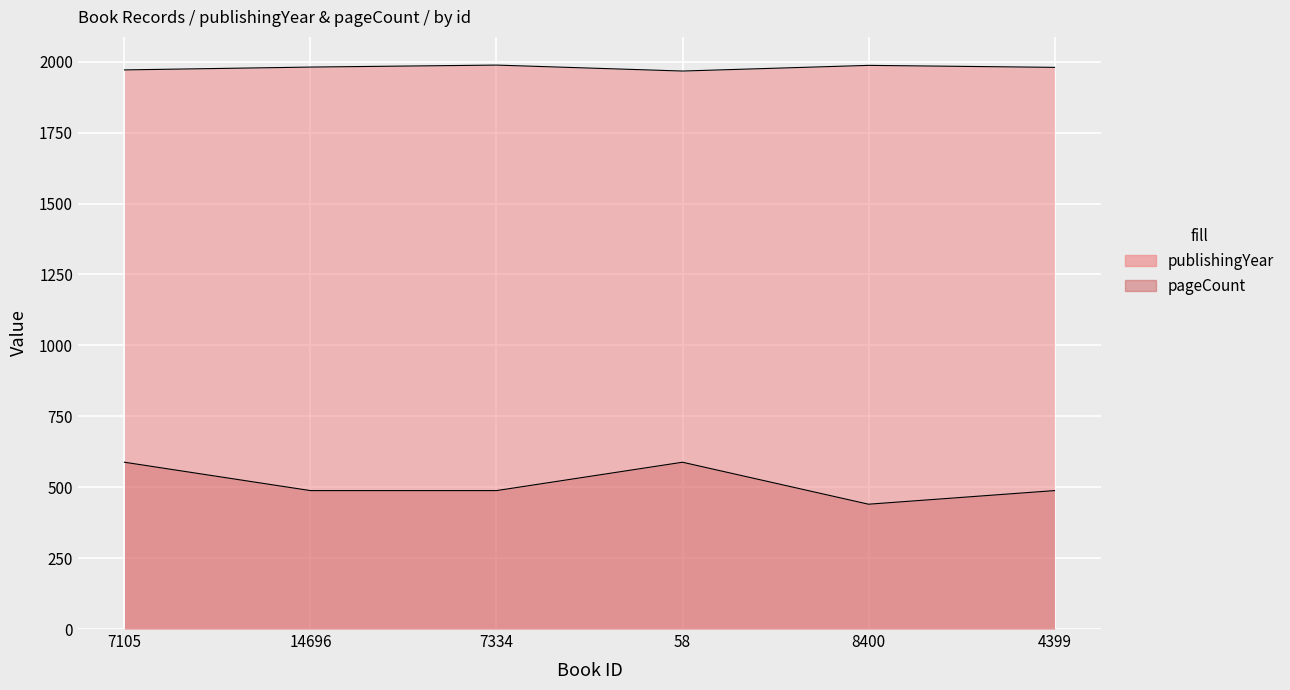

Rank the series by their average value, from lowest to highest.

pageCount, publishingYear